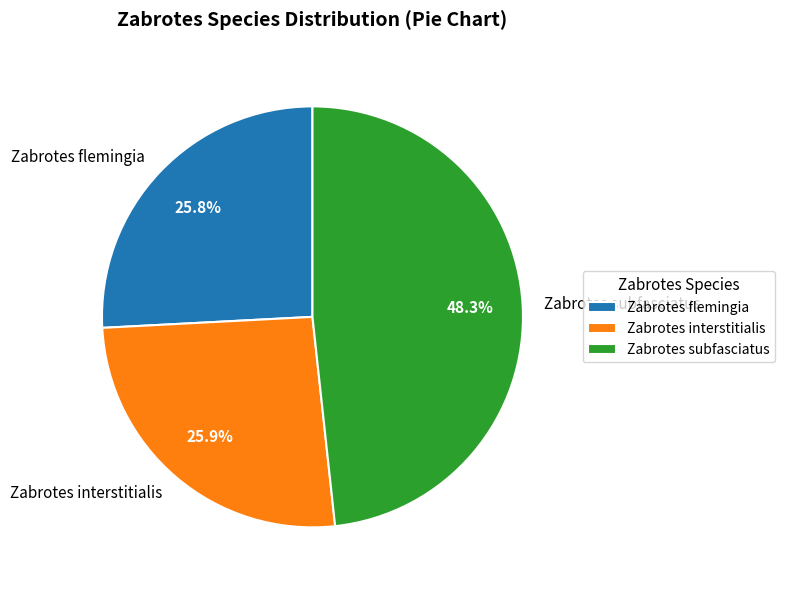

Is there any slice that represents more than half of the pie?

No